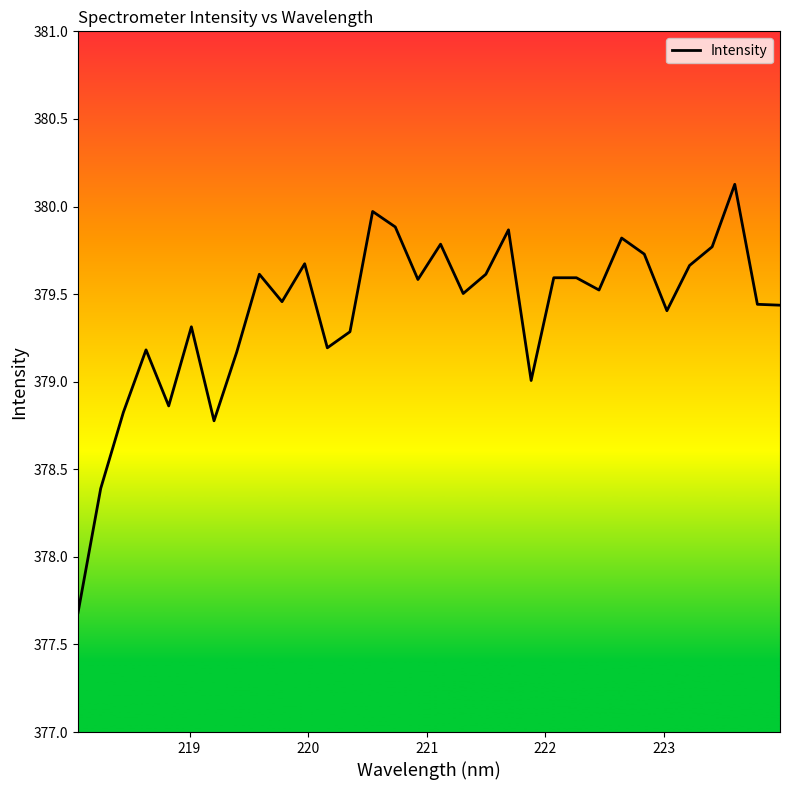

What is the smallest value displayed?

377.7